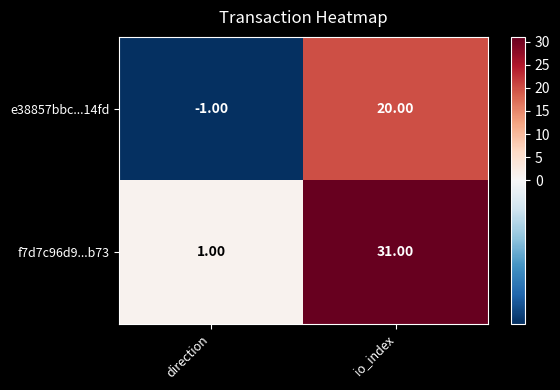

At direction, list the series in order from largest to smallest.

f7d7c96d9...b73, e38857bbc...14fd